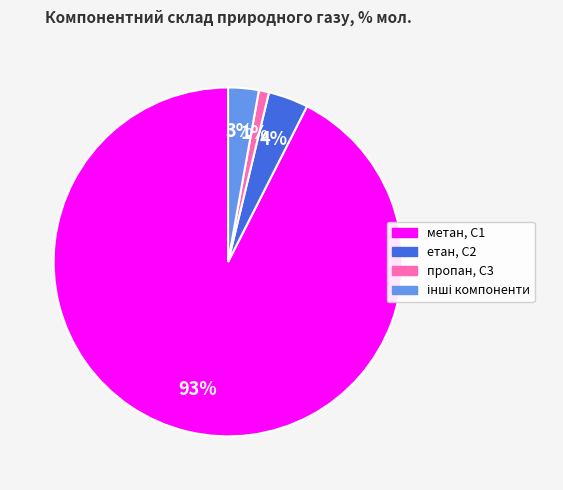

Which category has the smallest portion of the pie?

пропан, С3